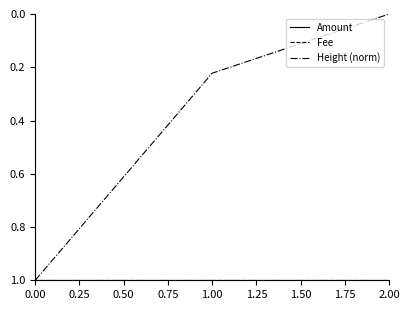

Does the chart display data point markers on the line(s)?

No